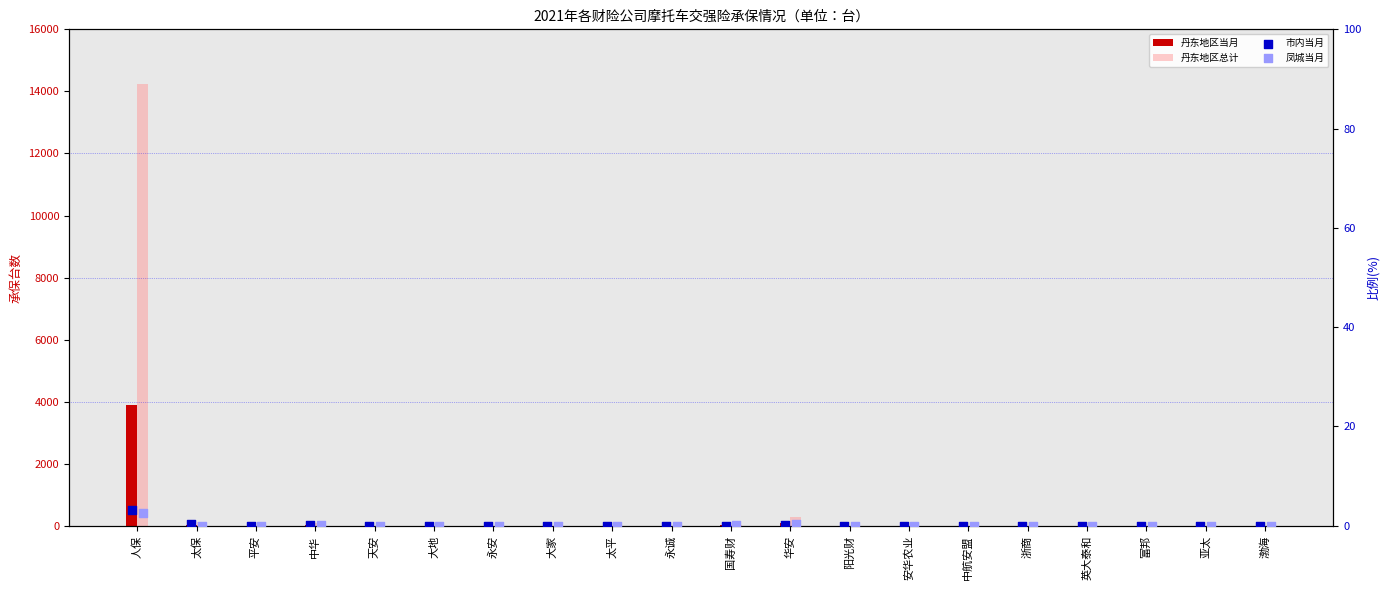

Which series reaches the minimum Y coordinate?

丹东地区当月